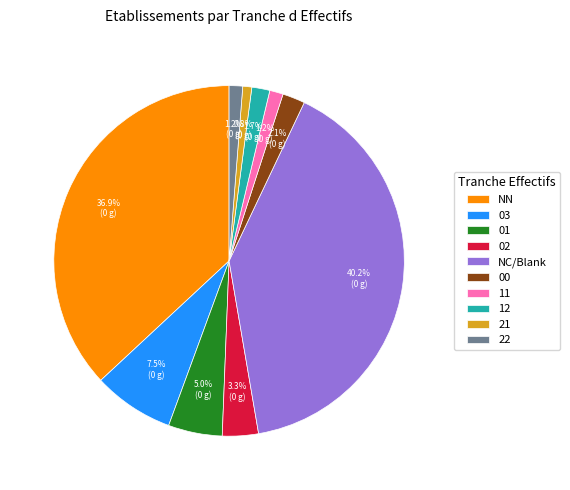

What portion of the pie excludes 22?

98.8%